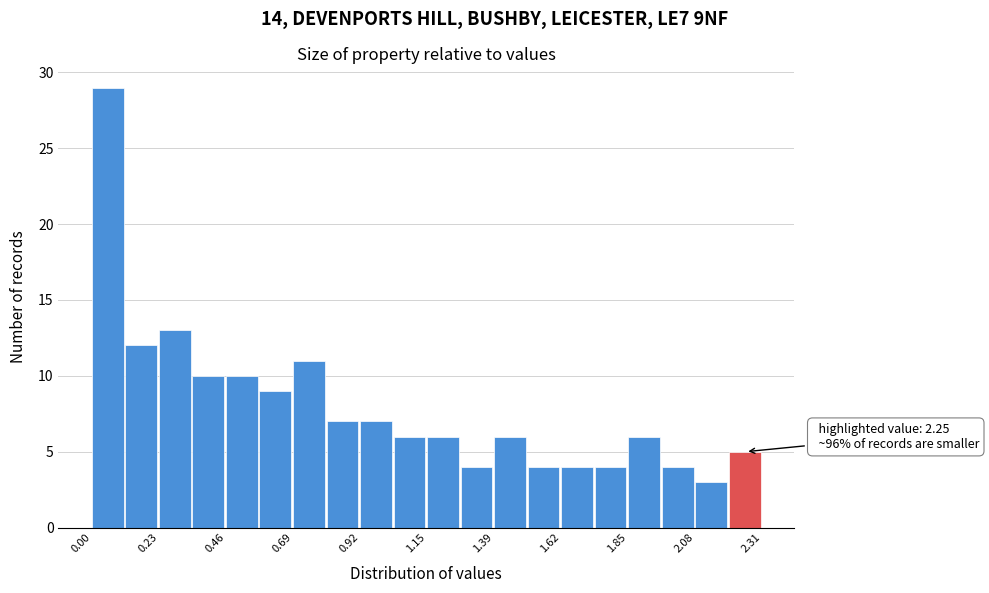

Around what value on the x-axis is the tallest bar? Give the approximate position of its centre, as read against the axis.

0.05